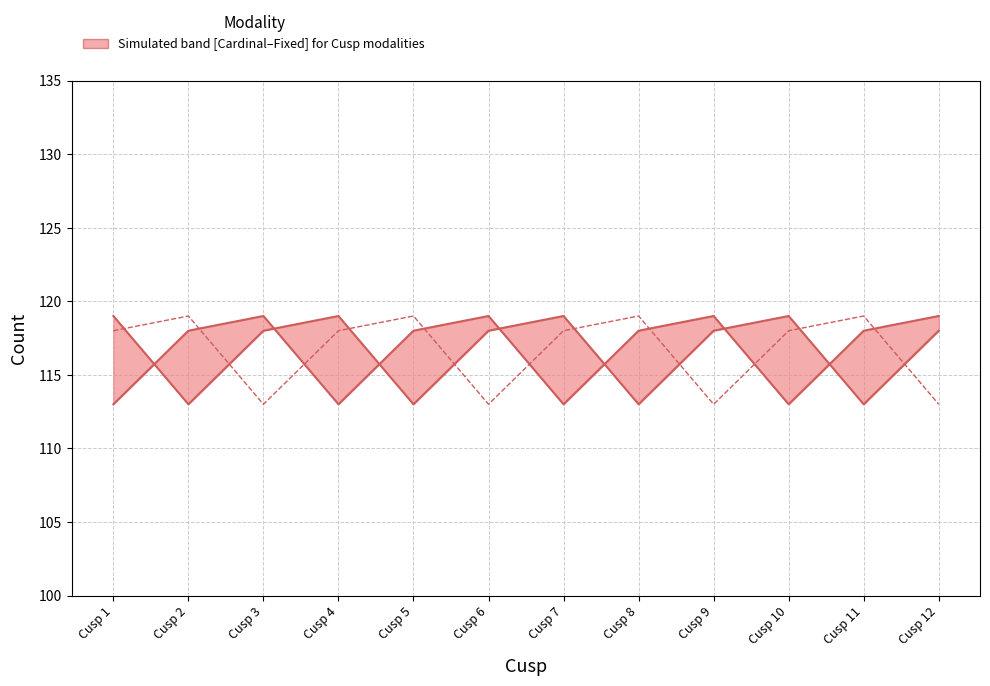

Where is Cardinal nearest to the value 116?

Cusp 2